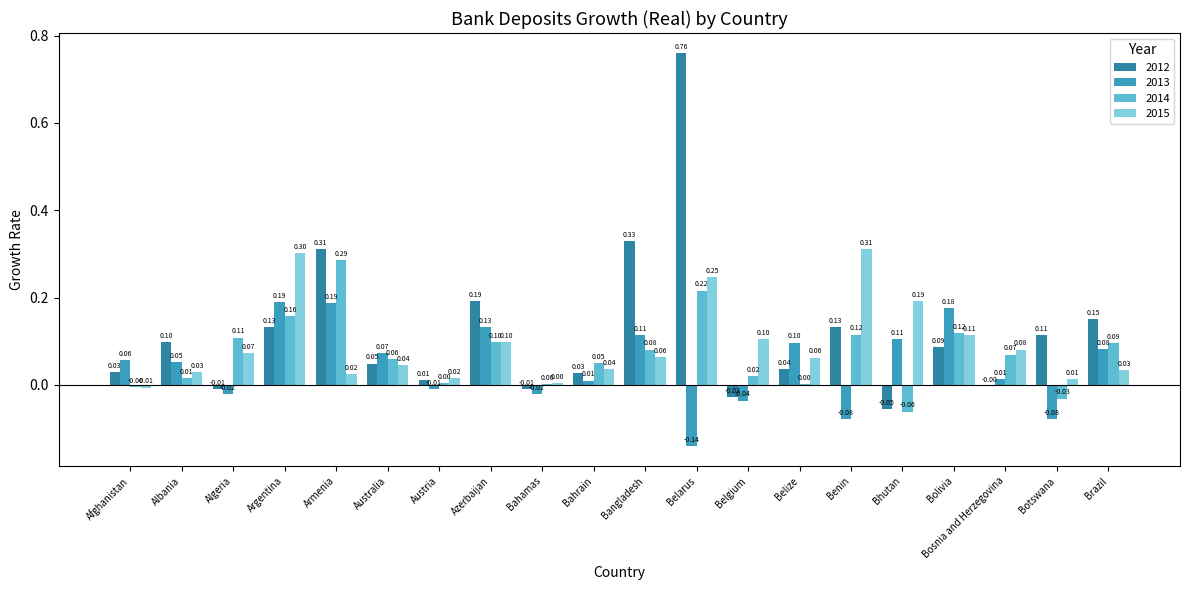

What is the label of the 4th bar from the left?

Argentina